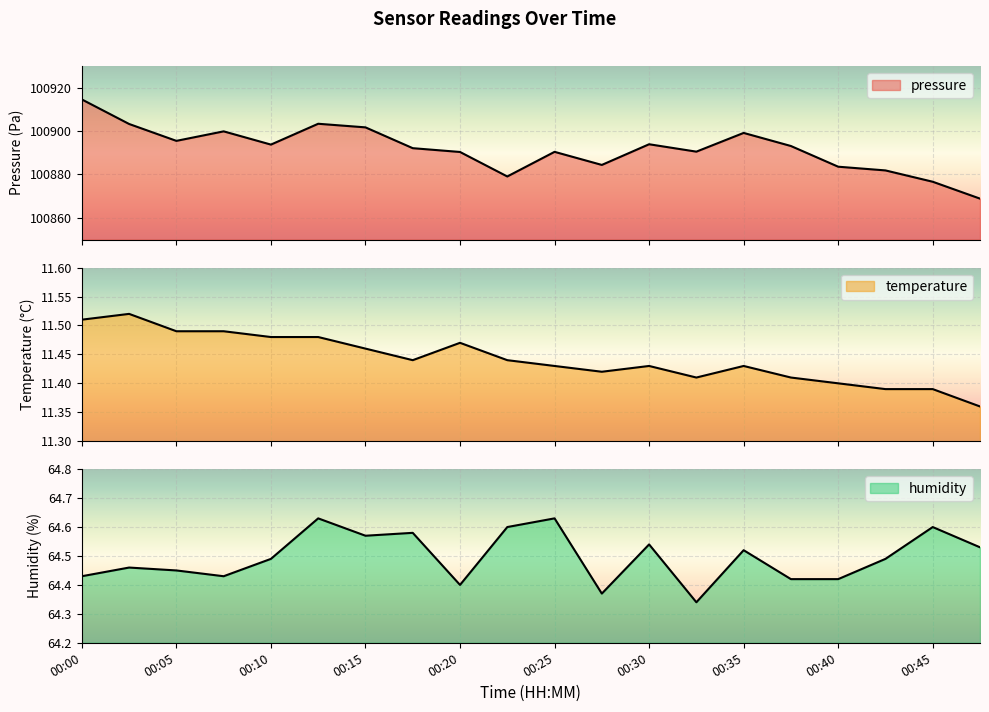

Between 00:40 and 00:32, which is larger?

00:32